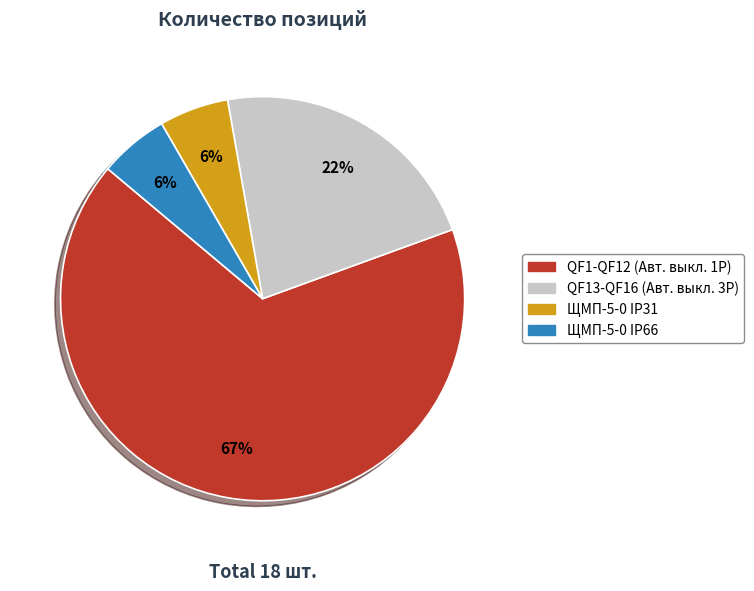

Is it true that QF13-QF16 (Авт. выкл. 3Р) is 30% of the pie?

False